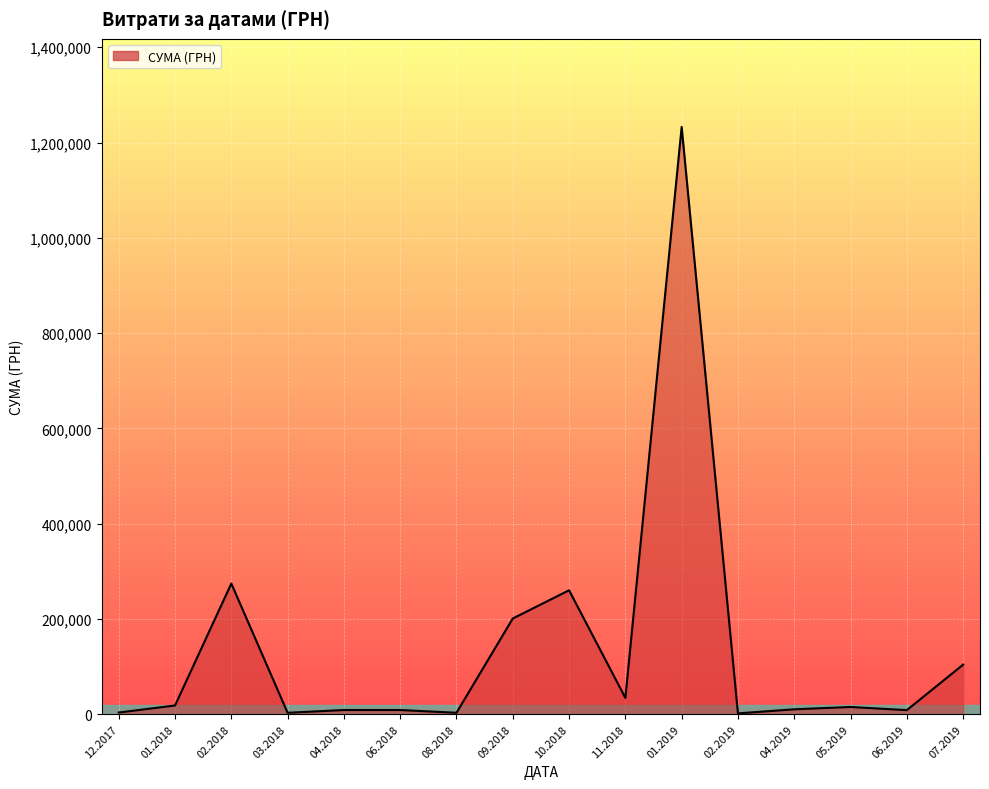

What is the ratio of the value at 09.2018 to the value at 11.2018?

5.9